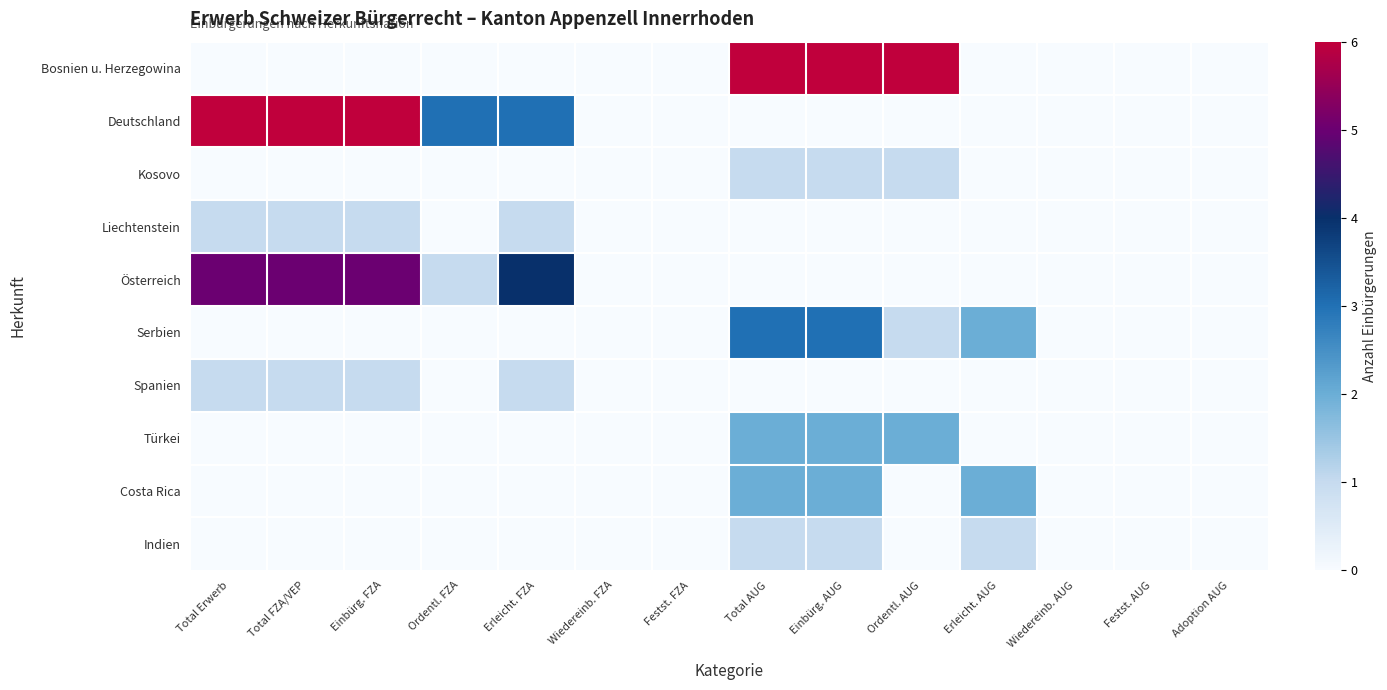

Which series has the largest range (max minus min)?

Bosnien u. Herzegowina